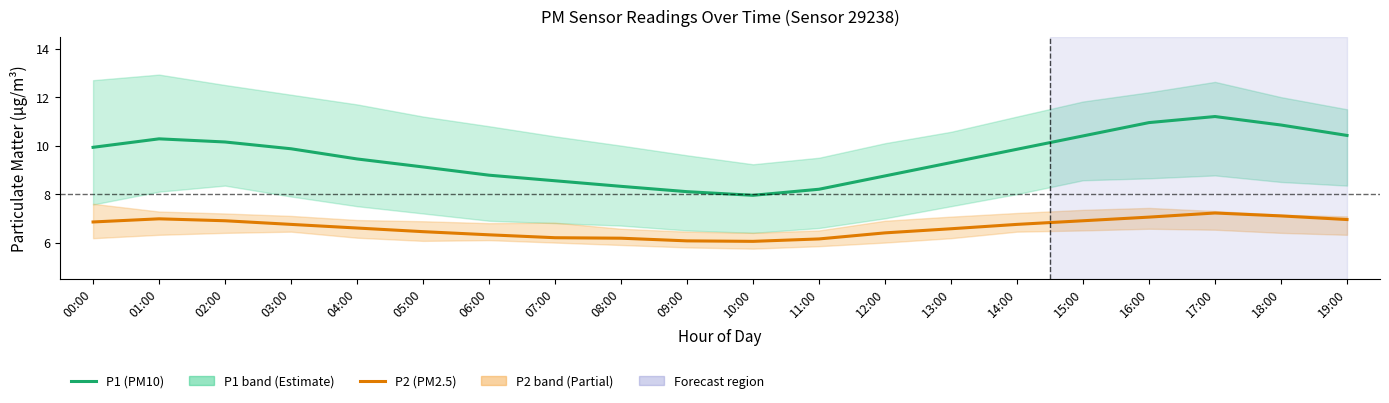

True or false: P1 (PM10) and P2 (PM2.5) cross at least once.

False